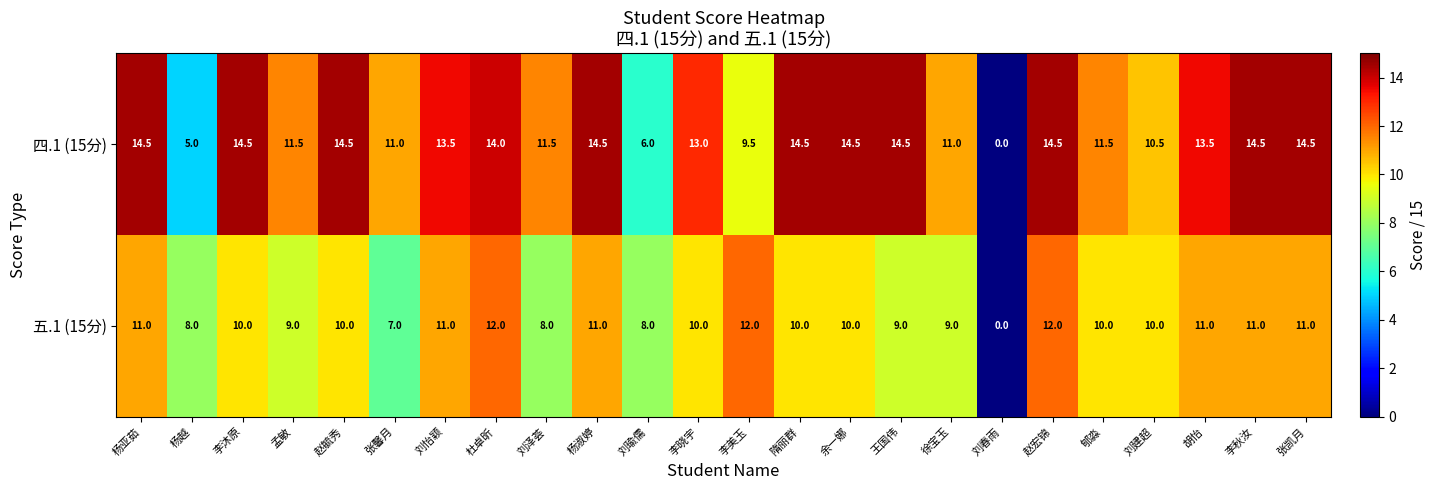

What is the total value across all series at 刘建超?

20.5